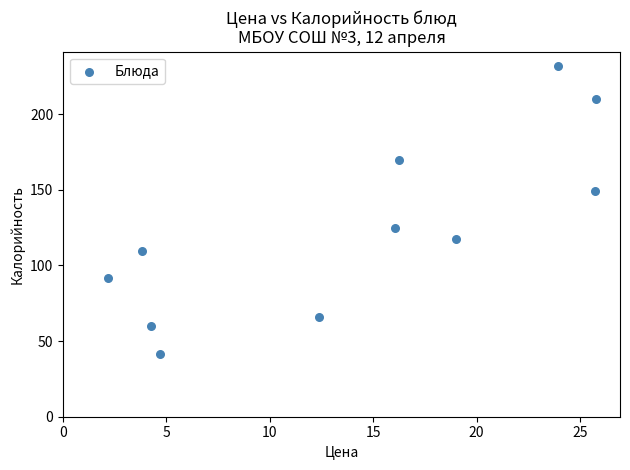

What is the average X value?

14.0